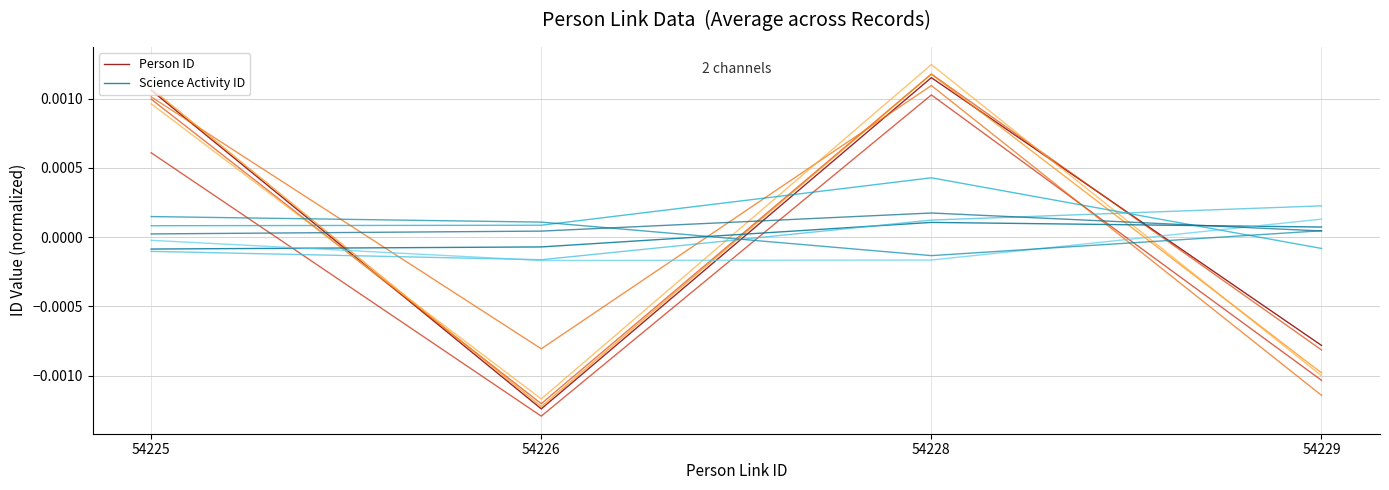

True or false: Person ID has a value of -0.0 at 54229.

False